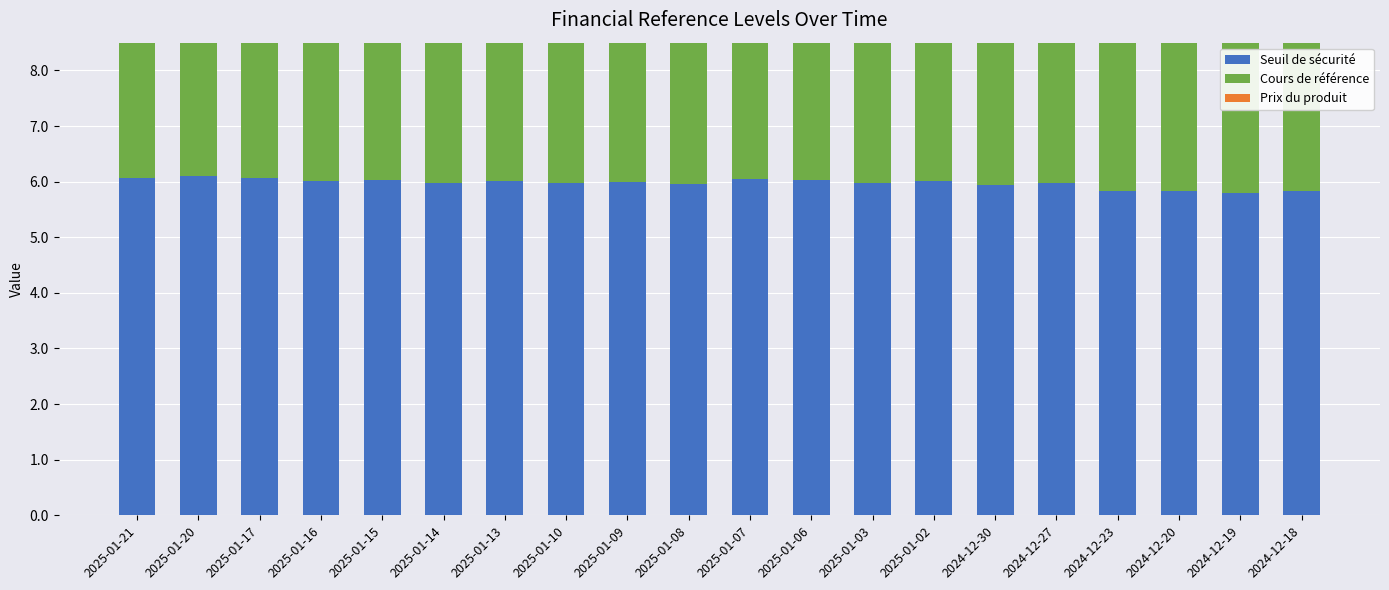

What is the spread (max minus min) of values at 2025-01-17?

7.4